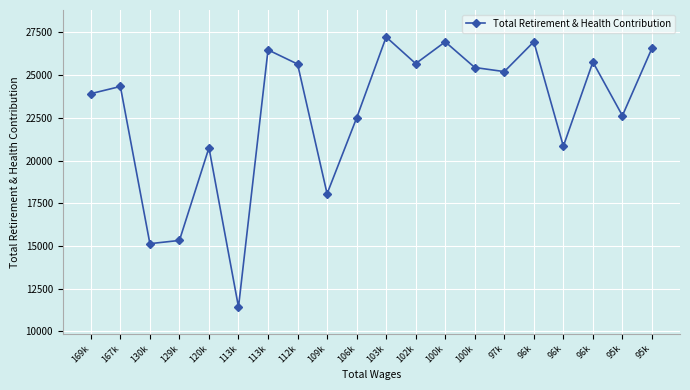

How many data points does each series have?

20